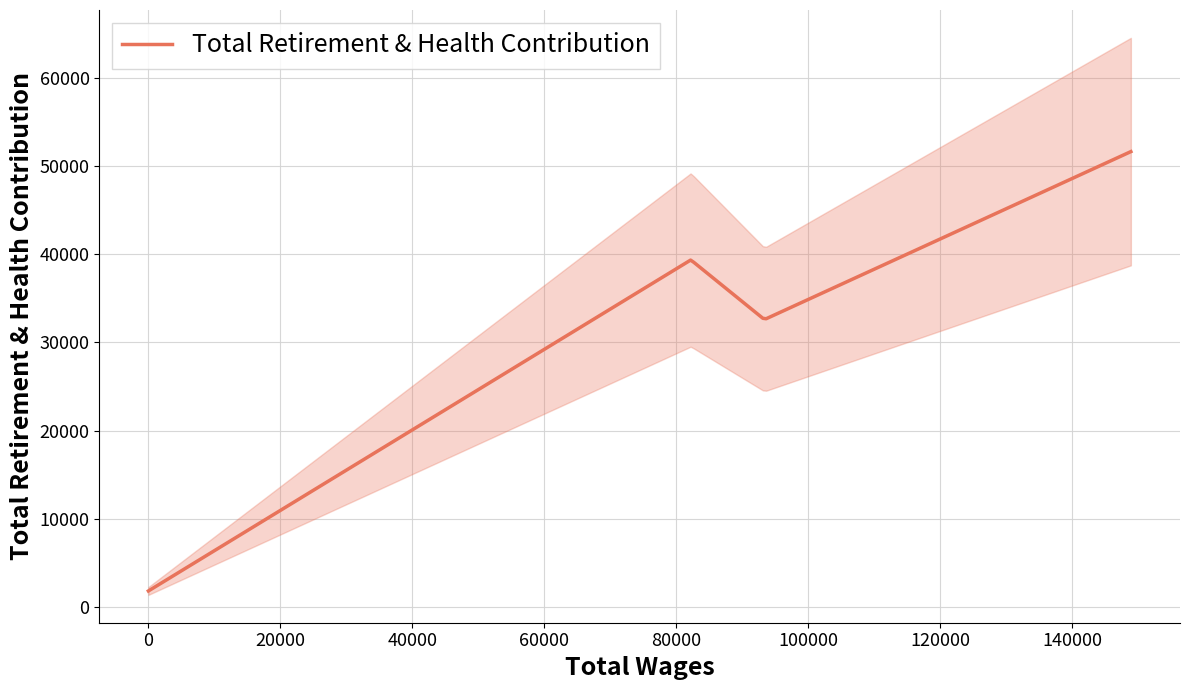

How many values are below 39376?

2